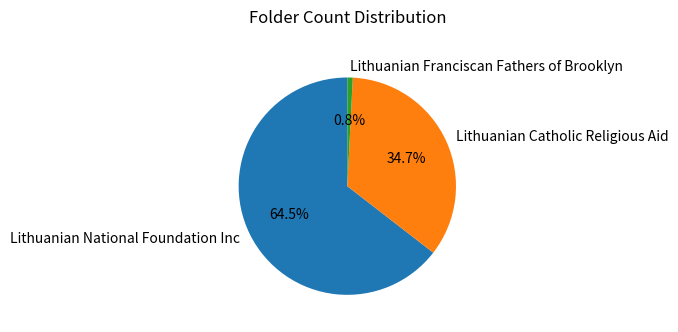

To the nearest percent, what is the difference between the largest and smallest slice percentages?

64%